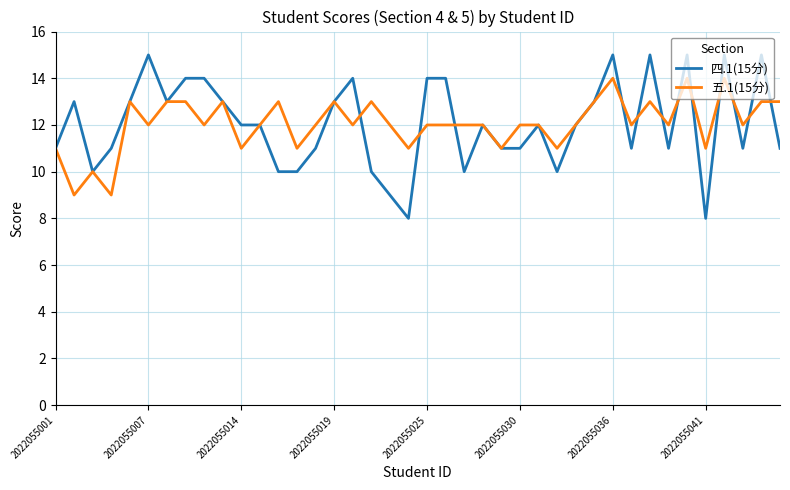

What is the greatest value displayed?

15